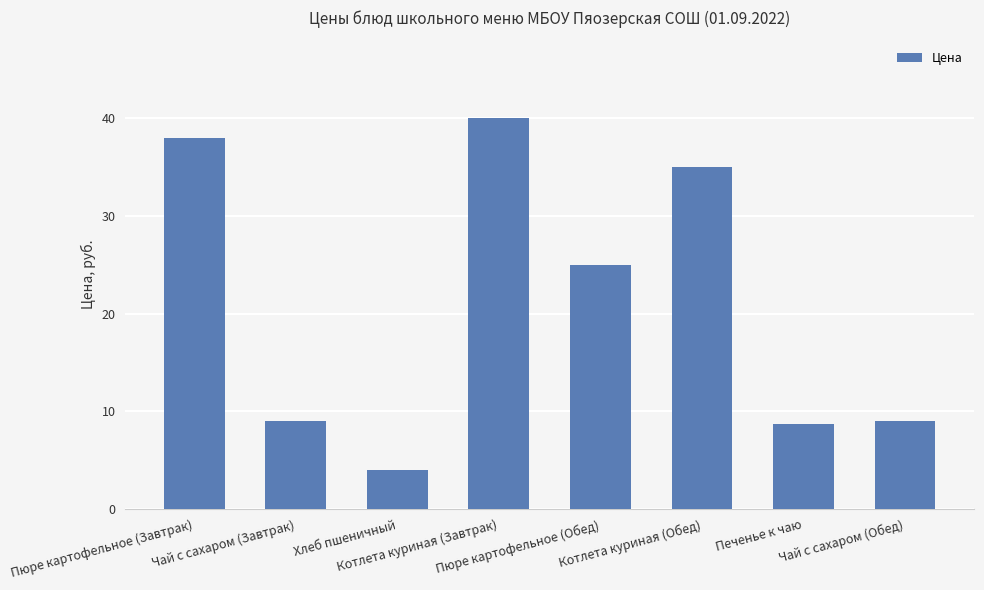

What is the difference between the maximum and minimum values?

36.0